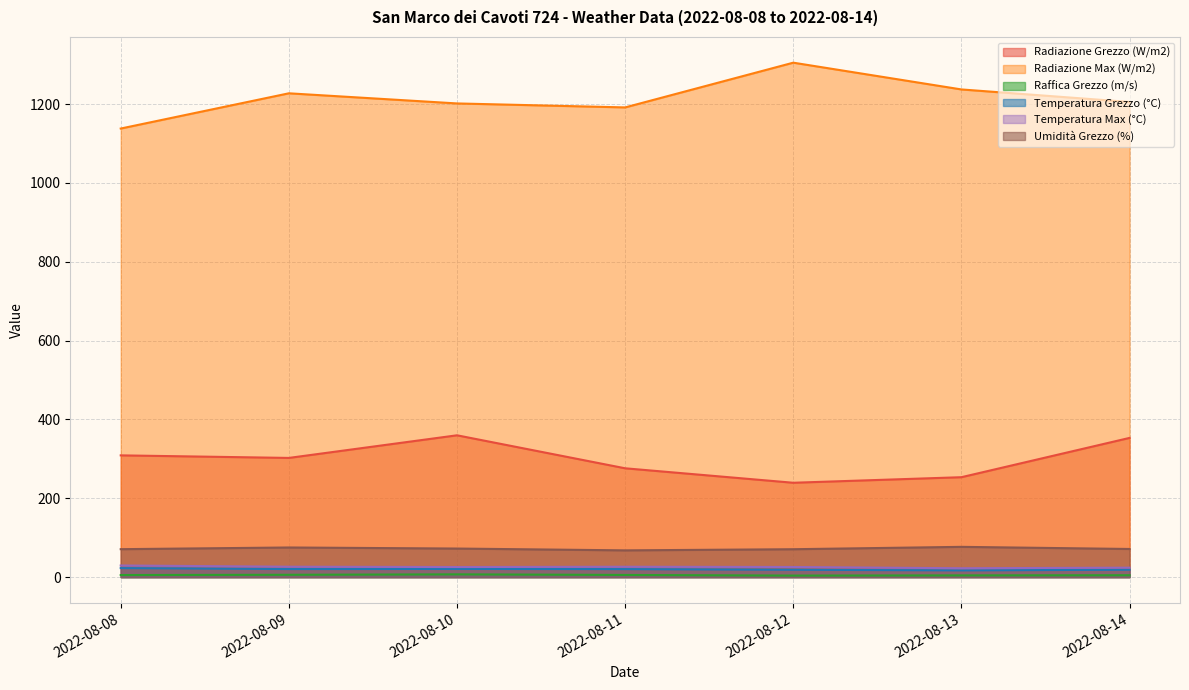

Reading left to right, transcribe all the data shown in this chart.

Radiazione Grezzo (W/m2): 2022-08-08=308.9	2022-08-09=302.4	2022-08-10=359.8	2022-08-11=276.1	2022-08-12=239.4	2022-08-13=253.5	2022-08-14=353.2
Radiazione Max (W/m2): 2022-08-08=1138.0	2022-08-09=1227.4	2022-08-10=1201.7	2022-08-11=1191.6	2022-08-12=1305.1	2022-08-13=1237.2	2022-08-14=1205.4
Raffica Grezzo (m/s): 2022-08-08=5.3	2022-08-09=5.9	2022-08-10=7.0	2022-08-11=5.5	2022-08-12=3.9	2022-08-13=4.4	2022-08-14=4.8
Temperatura Grezzo (°C): 2022-08-08=22.9	2022-08-09=20.5	2022-08-10=20.8	2022-08-11=20.4	2022-08-12=18.7	2022-08-13=17.1	2022-08-14=18.8
Temperatura Max (°C): 2022-08-08=29.5	2022-08-09=26.4	2022-08-10=25.6	2022-08-11=26.3	2022-08-12=25.7	2022-08-13=22.5	2022-08-14=24.0
Umidità Grezzo (%): 2022-08-08=70.9	2022-08-09=75.2	2022-08-10=72.5	2022-08-11=67.9	2022-08-12=70.8	2022-08-13=76.8	2022-08-14=71.4